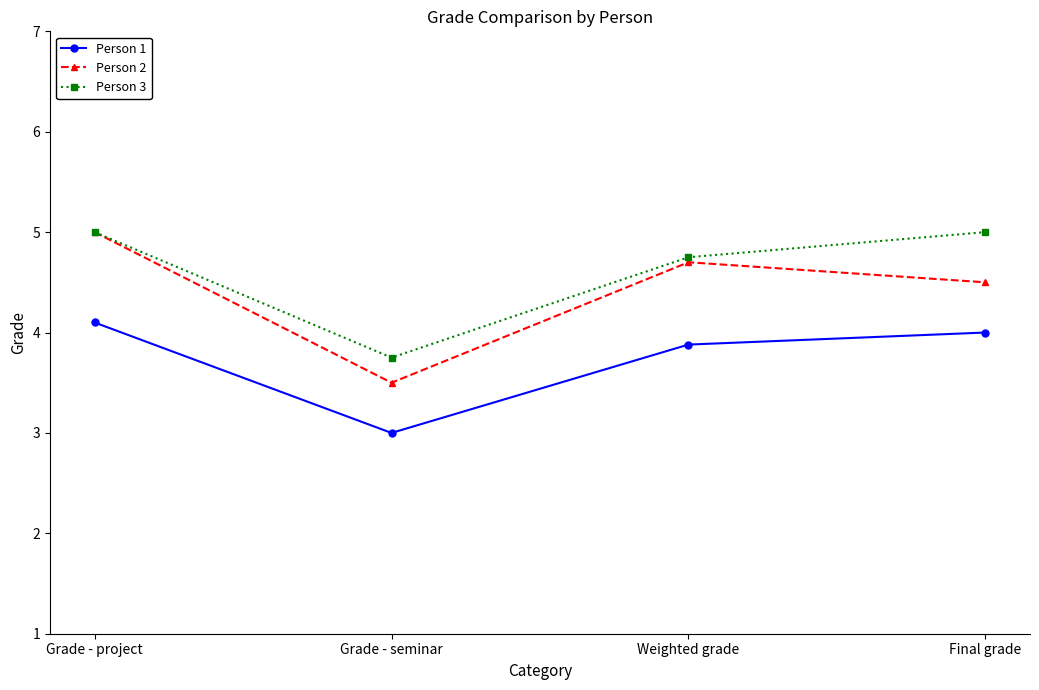

Is the value of Person 2 at Grade - project greater than the value of Person 1 at Weighted grade?

Yes